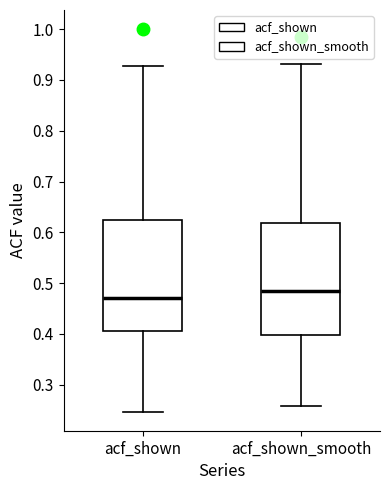

Where does the median line of the box for acf_shown_smooth sit on the y-axis? The values are not printed on the chart, so give them approximately, as read against the axis.

0.48